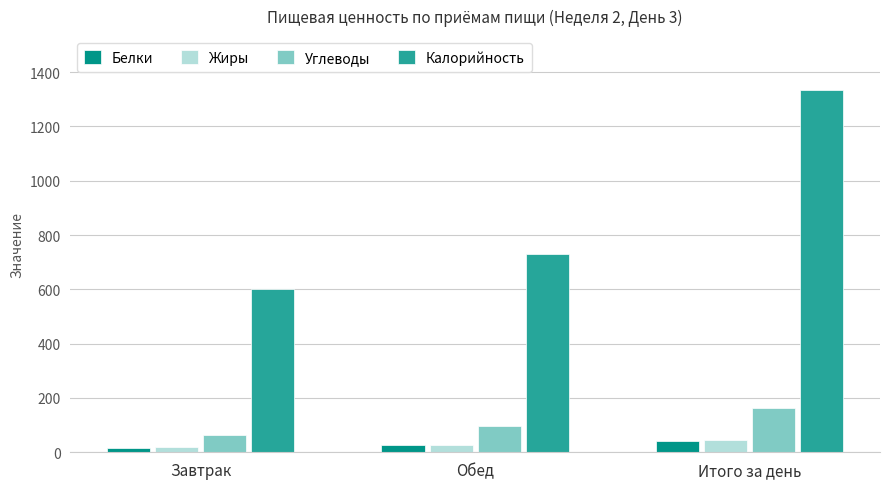

What is the label of the 1st bar from the left?

Завтрак